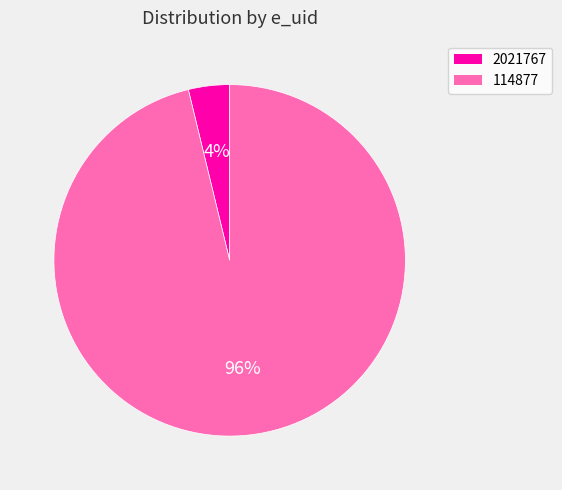

Between 2021767 and 114877, which is larger?

114877